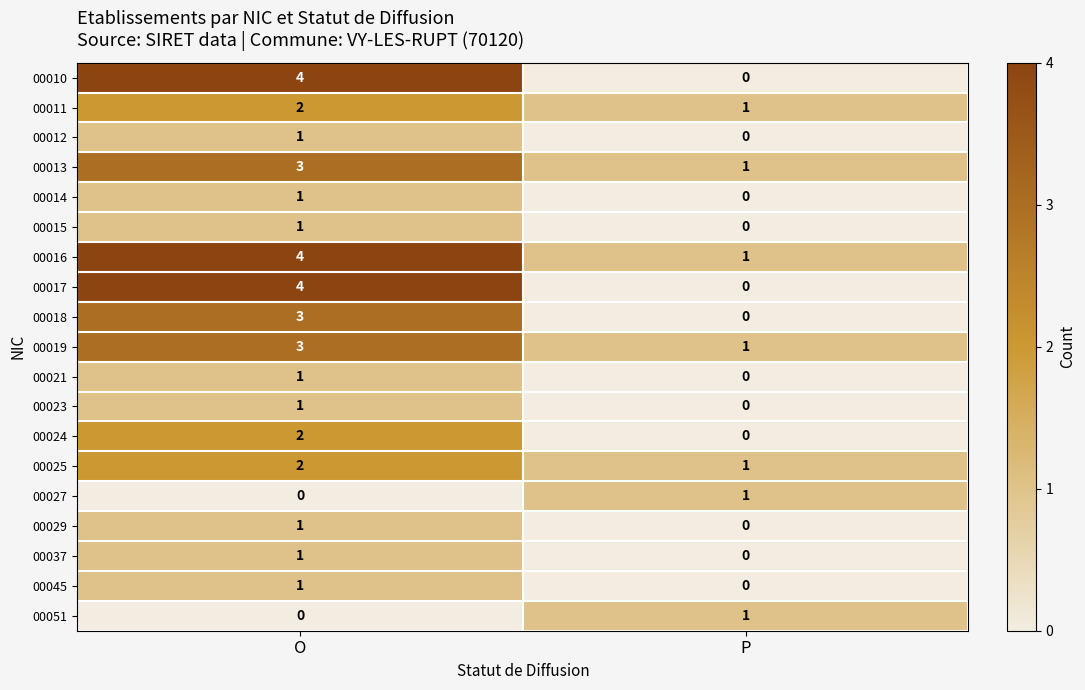

What is the difference between the highest and lowest values at O?

4